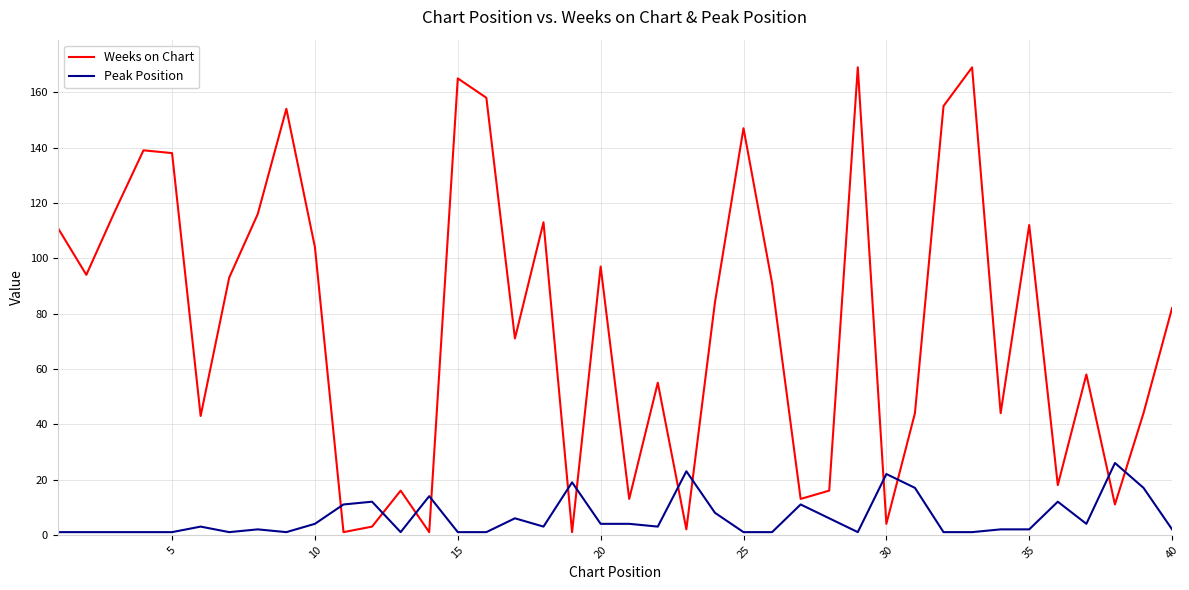

Which series has the largest total across all categories?

Weeks on Chart